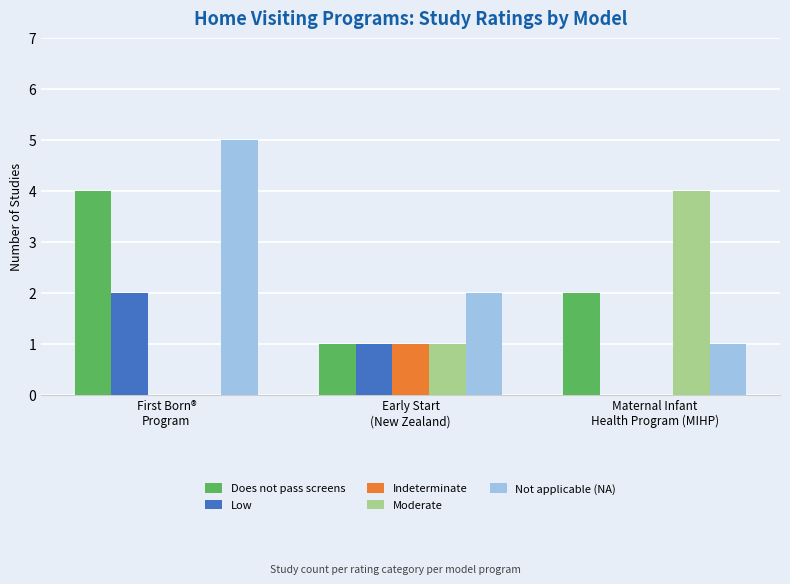

What are all the series names shown in the legend?

Does not pass screens, Low, Indeterminate, Moderate, Not applicable (NA)